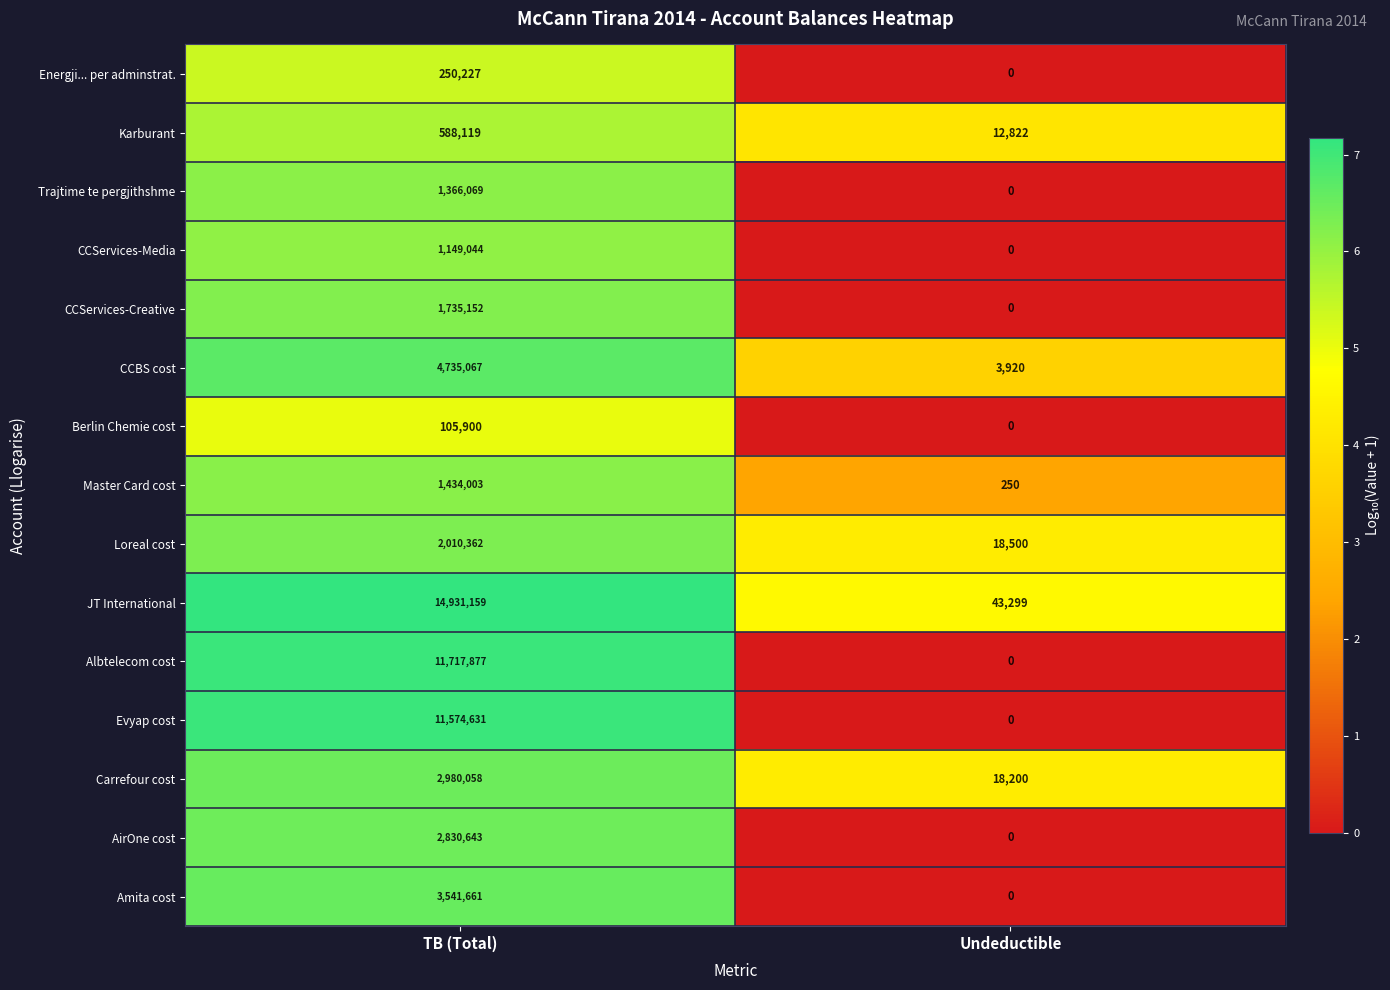

At which category is the sum across all series the highest?

TB (Total)